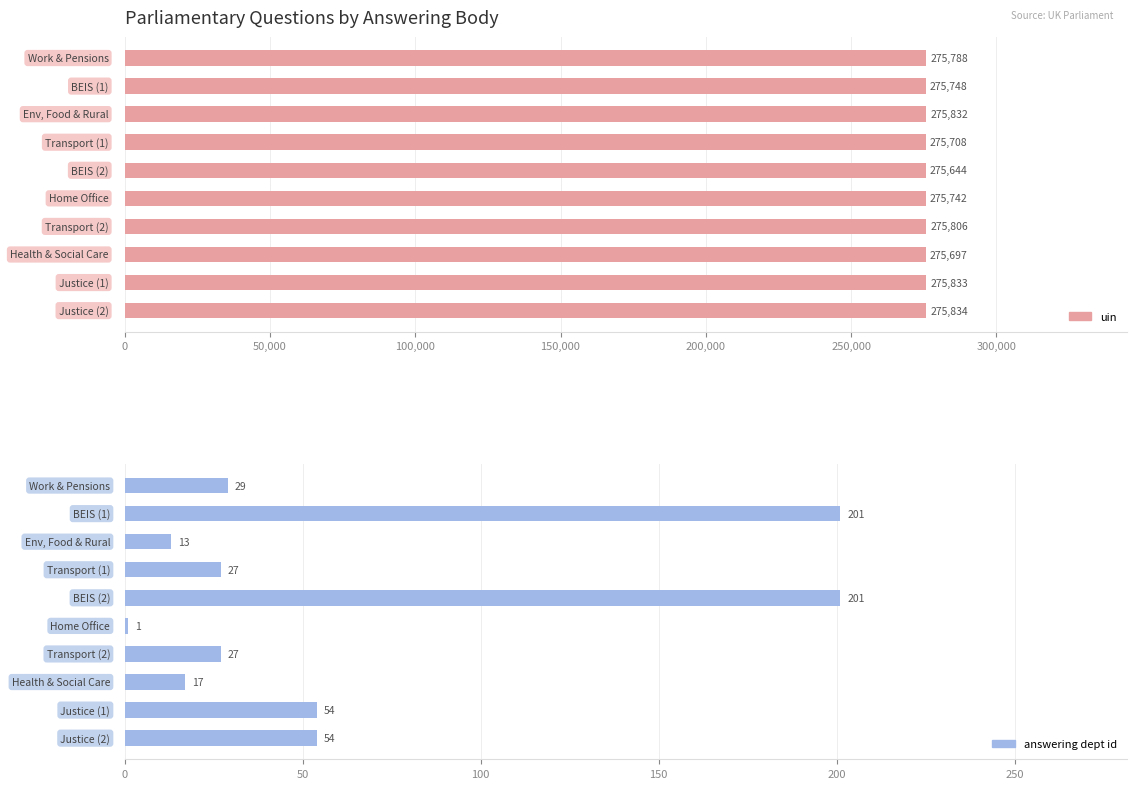

What is the spread (max minus min) of values at 9?

275780